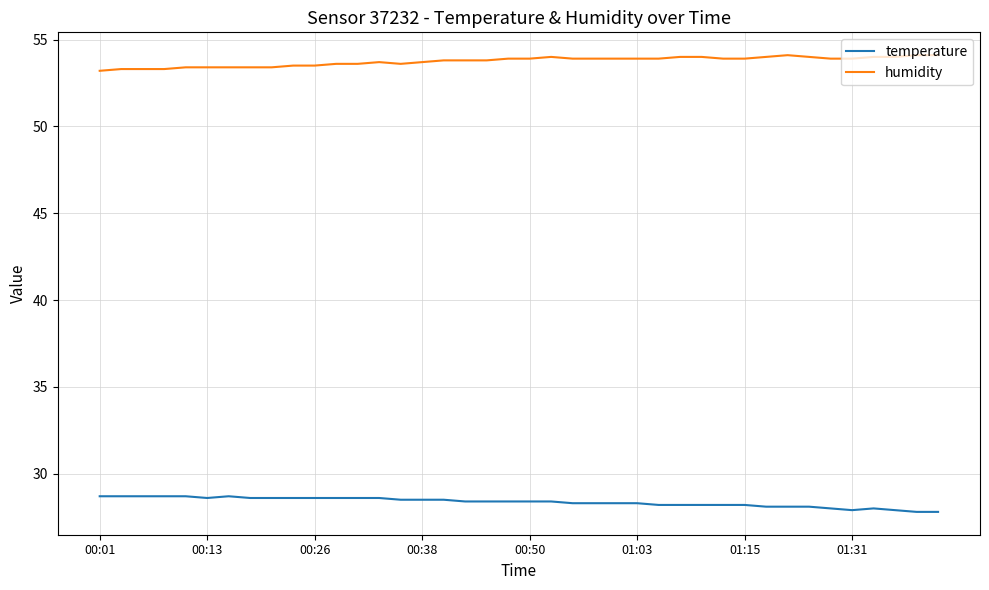

True or false: humidity and temperature intersect in this chart.

False